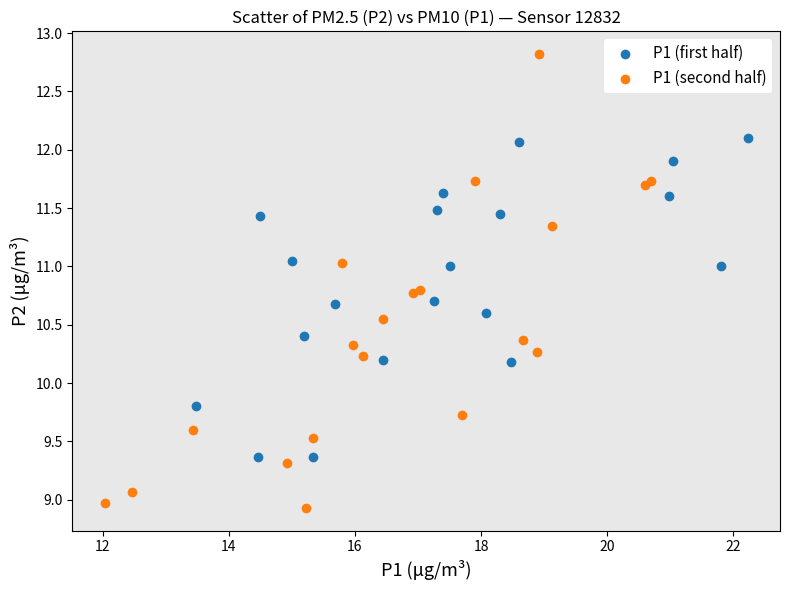

Which series has the largest Y range (max minus min)?

P1 (second half)